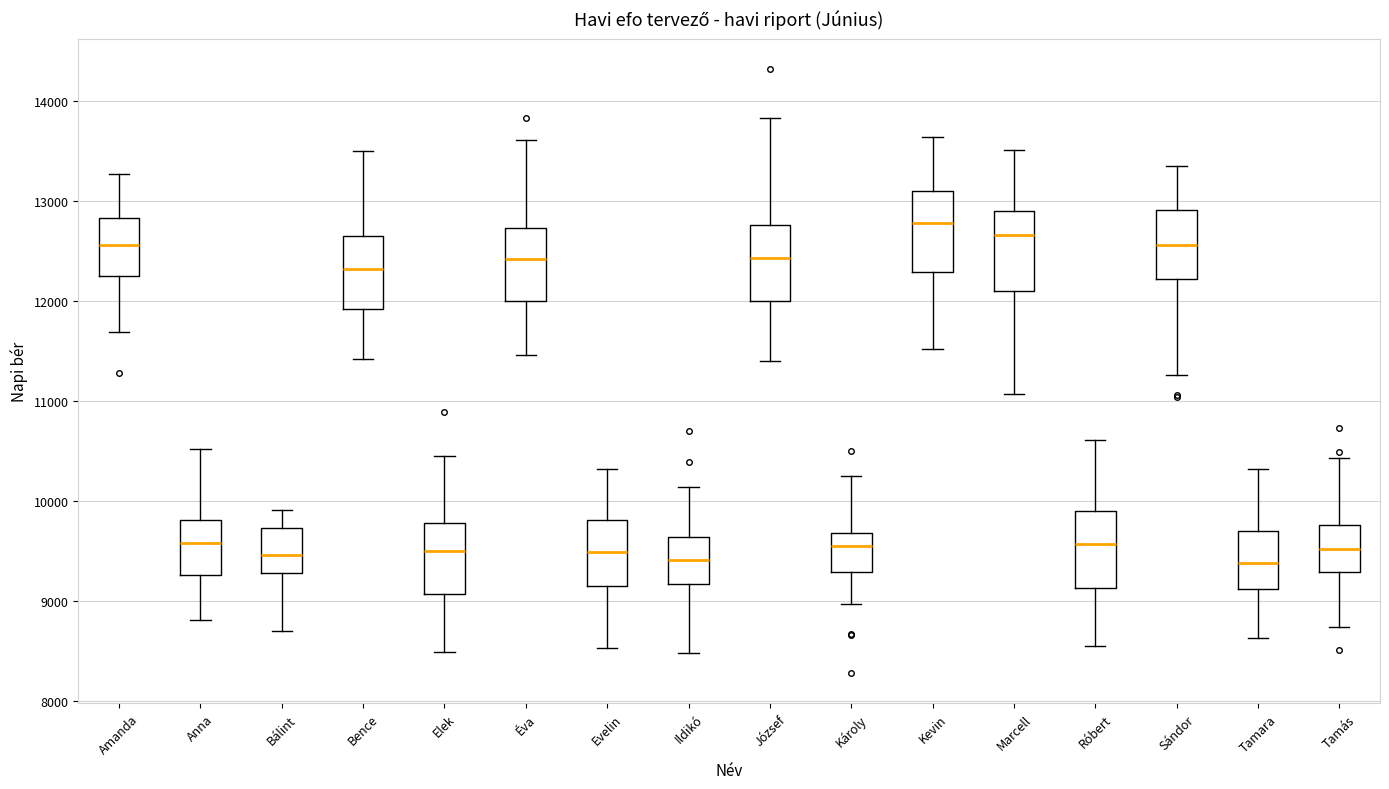

Reading left to right, read every box against the y-axis: the position of its median line, the range the box covers, and the ends of its whiskers. The values are not printed on the chart, so give them approximately, as read against the axis.

Amanda: median 12600, box 12200 to 12800, whiskers 11700 to 13300
Anna: median 9600, box 9300 to 9800, whiskers 8800 to 10500
Bálint: median 9500, box 9300 to 9700, whiskers 8700 to 9900
Bence: median 12300, box 11900 to 12600, whiskers 11400 to 13500
Elek: median 9500, box 9100 to 9800, whiskers 8500 to 10400
Éva: median 12400, box 12000 to 12700, whiskers 11500 to 13600
Evelin: median 9500, box 9200 to 9800, whiskers 8500 to 10300
Ildikó: median 9400, box 9200 to 9600, whiskers 8500 to 10100
József: median 12400, box 12000 to 12800, whiskers 11400 to 13800
Károly: median 9500, box 9300 to 9700, whiskers 9000 to 10200
Kevin: median 12800, box 12300 to 13100, whiskers 11500 to 13600
Marcell: median 12700, box 12100 to 12900, whiskers 11100 to 13500
Róbert: median 9600, box 9100 to 9900, whiskers 8500 to 10600
Sándor: median 12600, box 12200 to 12900, whiskers 11300 to 13300
Tamara: median 9400, box 9100 to 9700, whiskers 8600 to 10300
Tamás: median 9500, box 9300 to 9800, whiskers 8700 to 10400